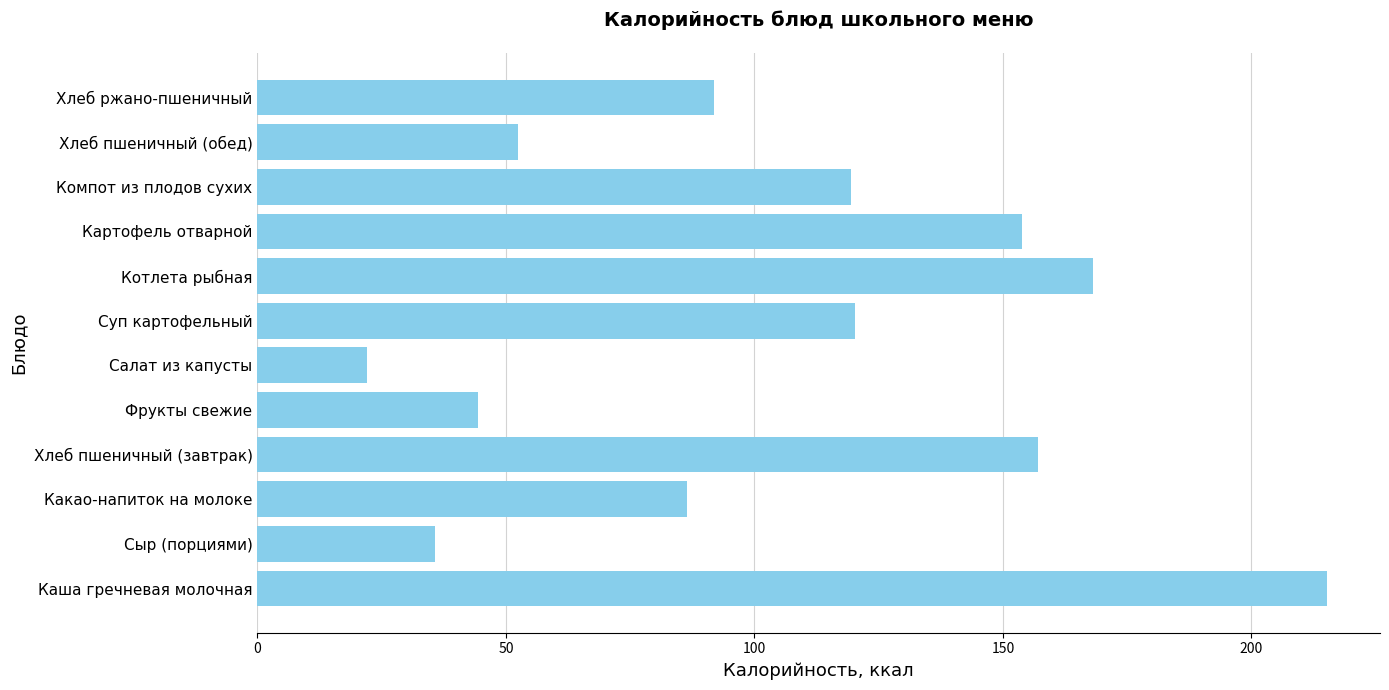

True or false: the data shows 86.5 at Какао-напиток на молоке.

True